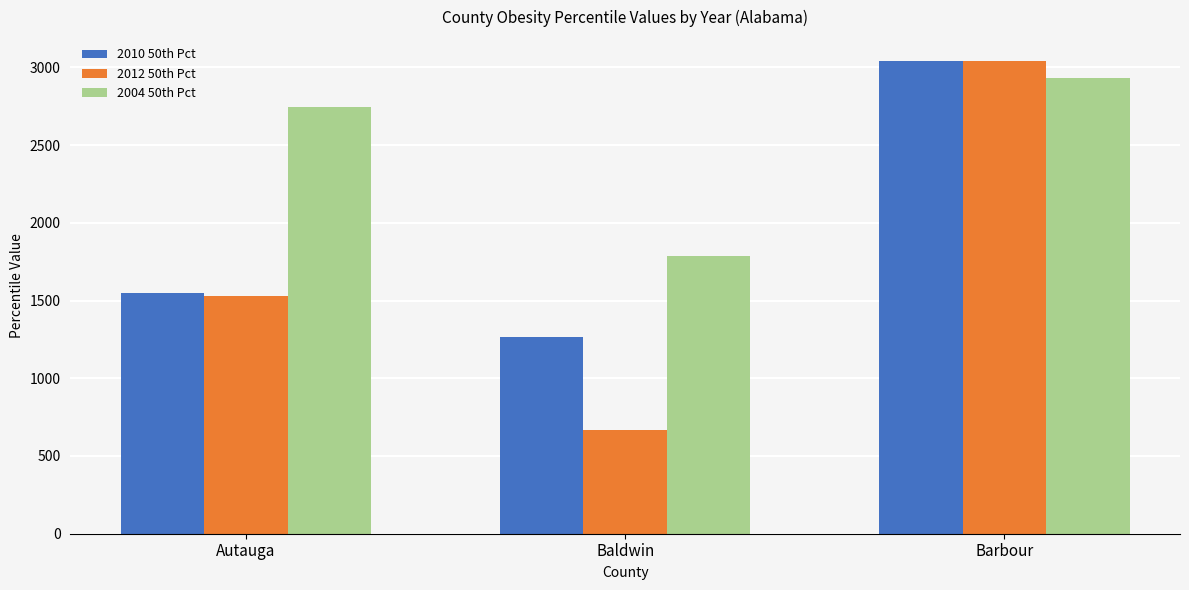

What is the total value across all series at Baldwin?

3718